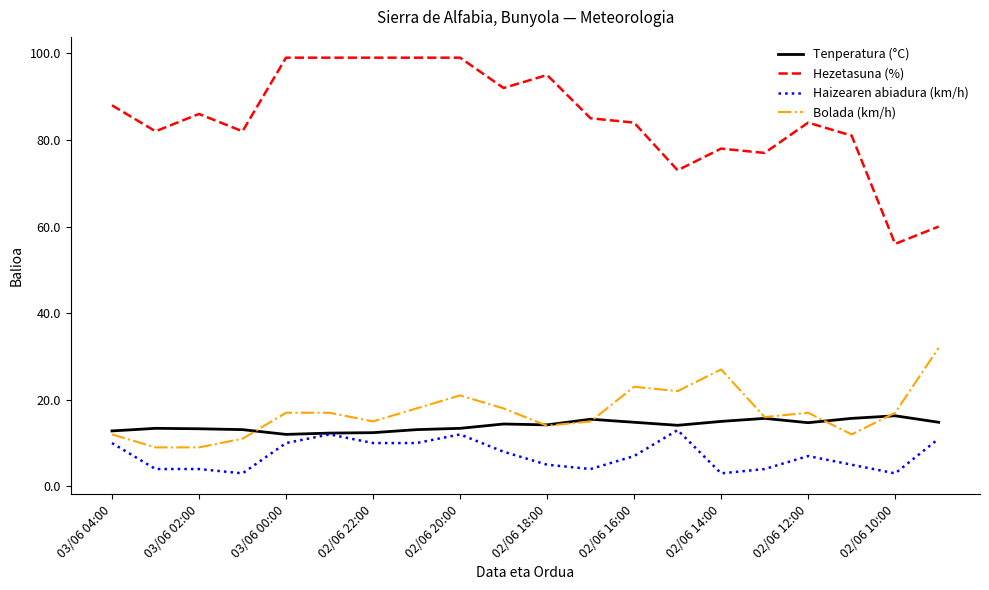

Which series has the largest range (max minus min)?

Hezetasuna (%)